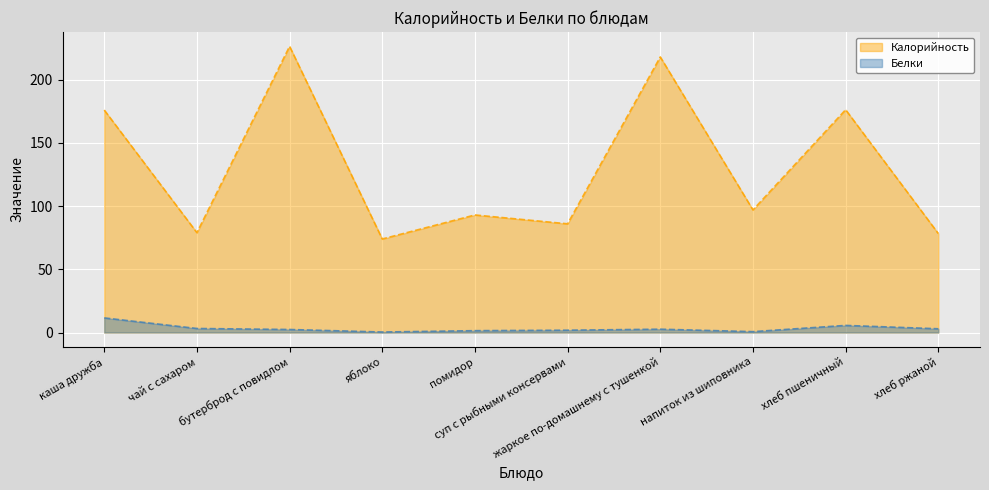

What is the sum of all Калорийность values?

1303.9